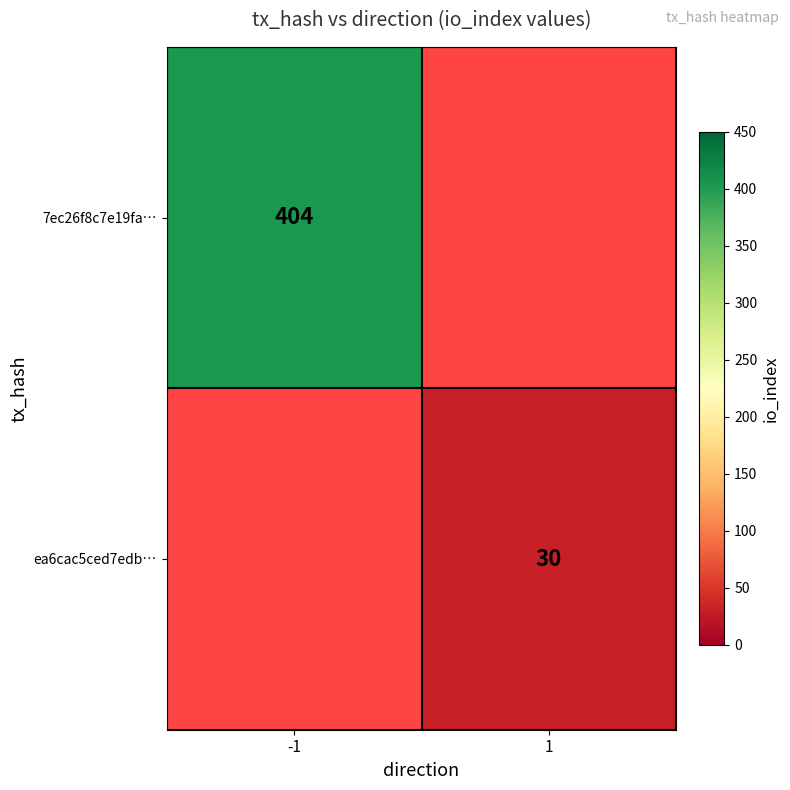

True or false: ea6cac5ced7edb… has a value of 30 at 1.

True